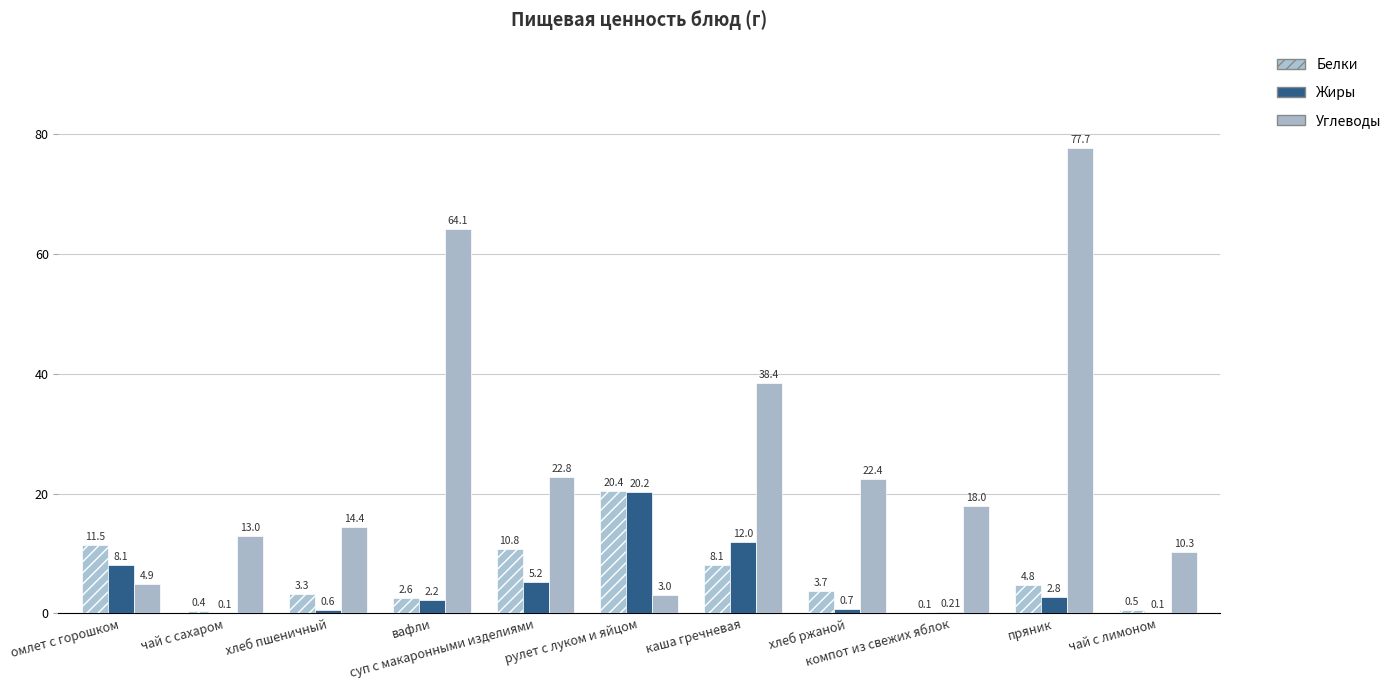

Count the number of data series in this chart.

3